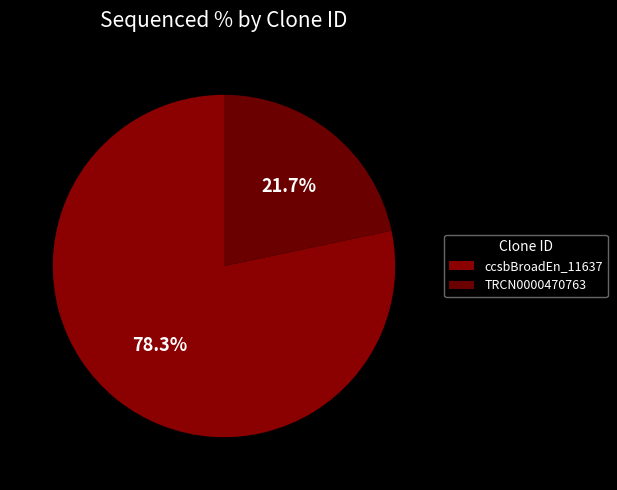

Which category has the biggest portion of the pie?

ccsbBroadEn_11637